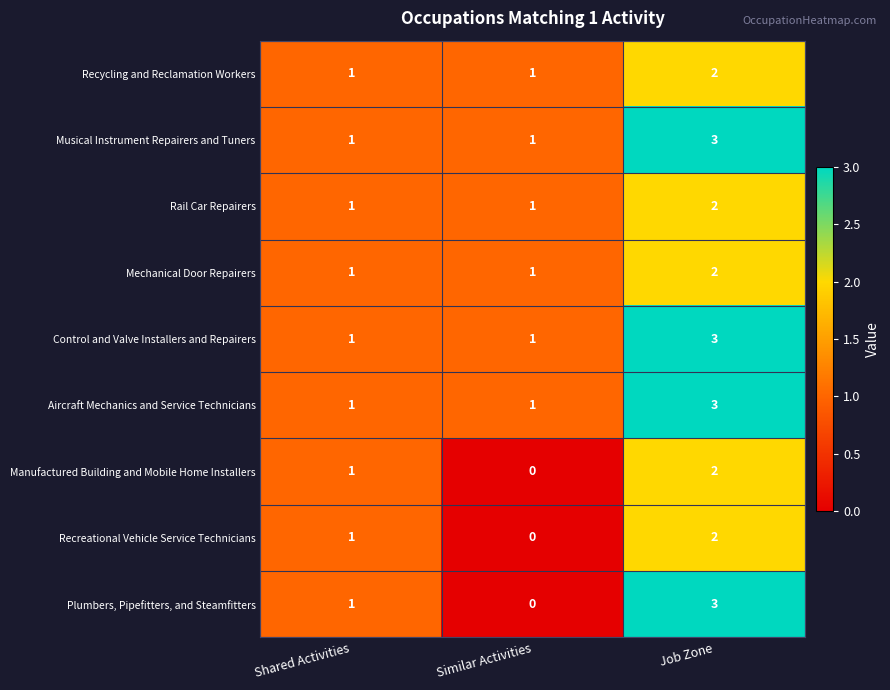

Is it true that Manufactured Building and Mobile Home Installers equals 1 at Job Zone?

False